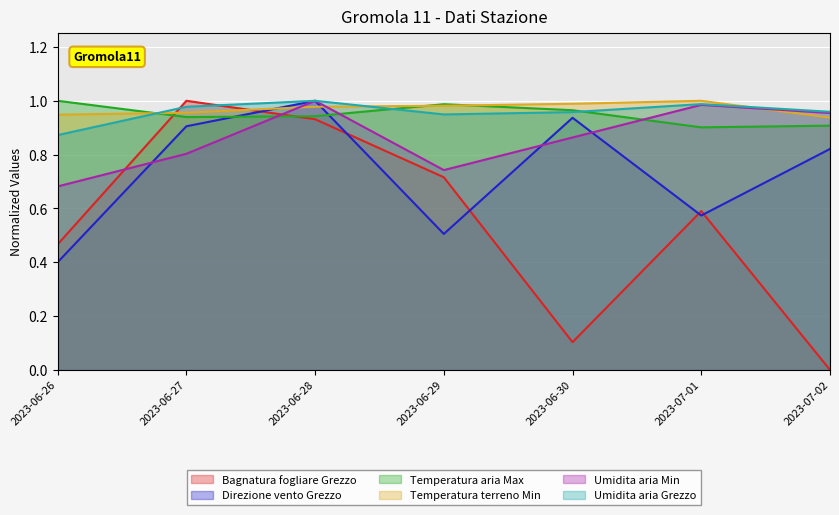

What are all the series names shown in the legend?

Bagnatura fogliare Grezzo, Direzione vento Grezzo, Temperatura aria Max, Temperatura terreno Min, Umidita aria Min, Umidita aria Grezzo